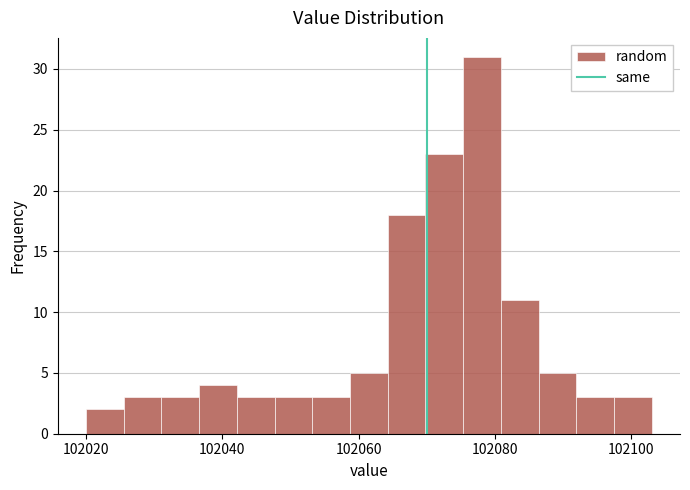

Around what value on the x-axis is the tallest bar? Give the approximate position of its centre, as read against the axis.

102078